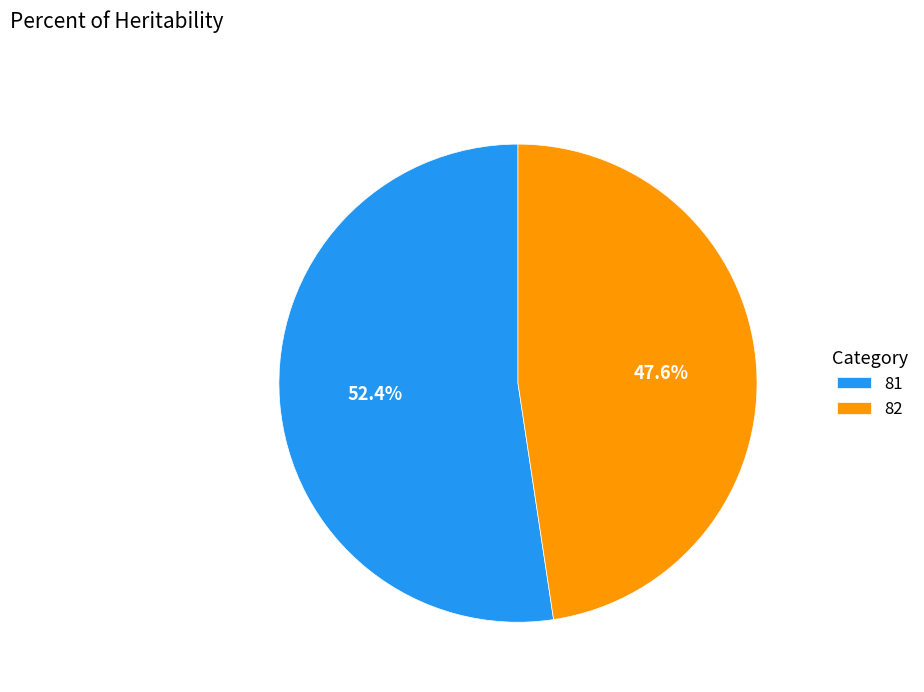

Approximately how many times larger is the value at 81 compared to 82?

1.1